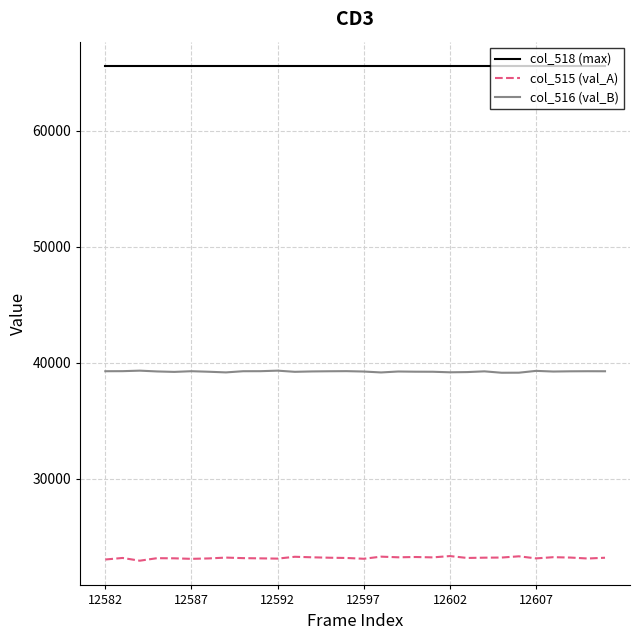

Rank the series by their maximum value, from lowest to highest.

col_515 (val_A), col_516 (val_B), col_518 (max)